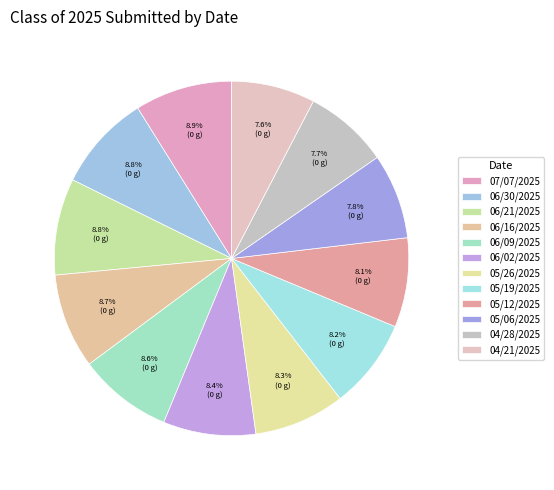

How many segments does this pie chart have?

12